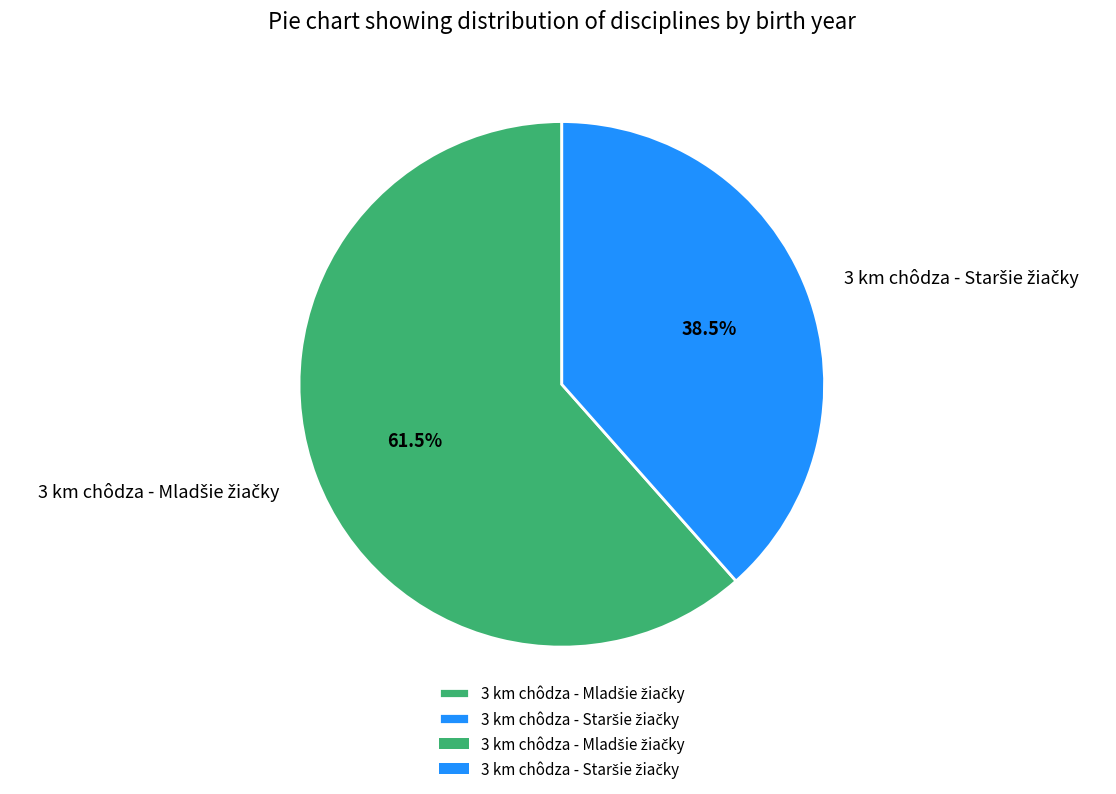

Does any single category account for the majority?

Yes